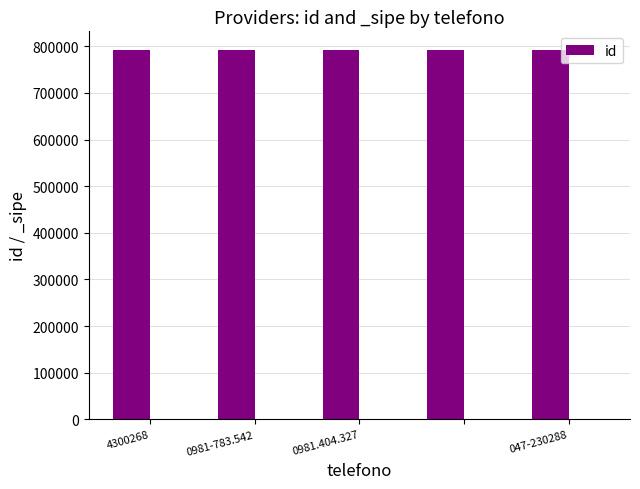

What is the sum of all id values?

3962140